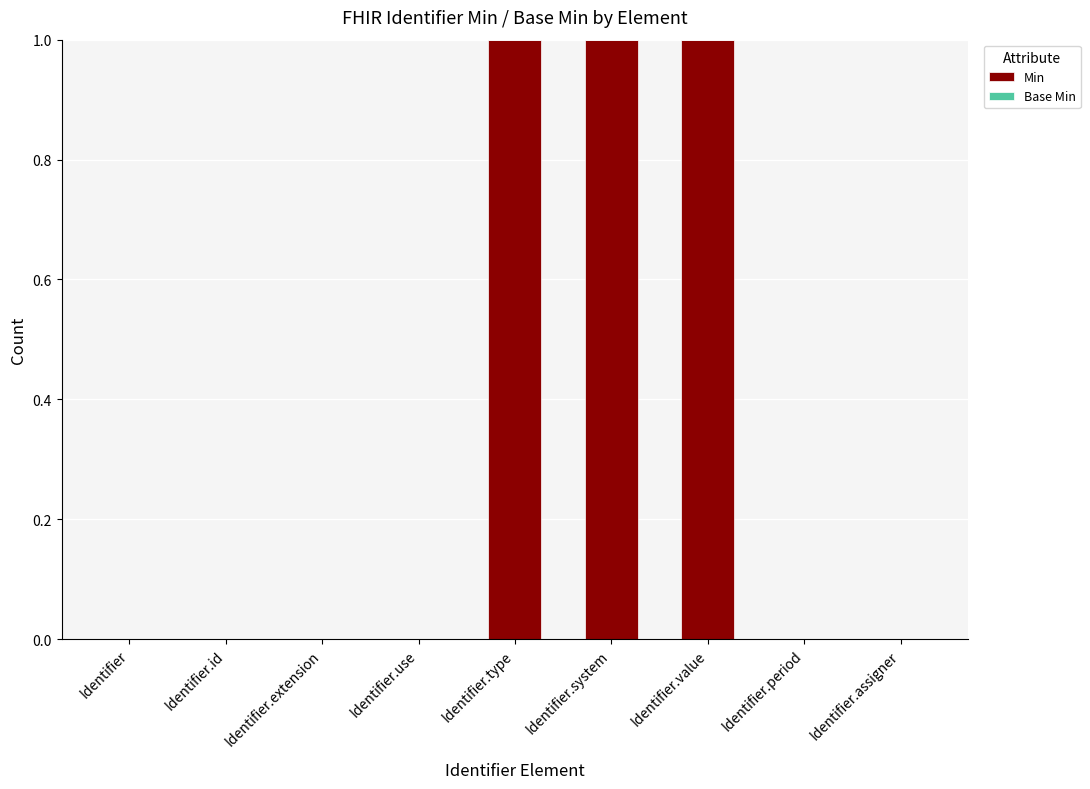

Are the bars horizontal?

No